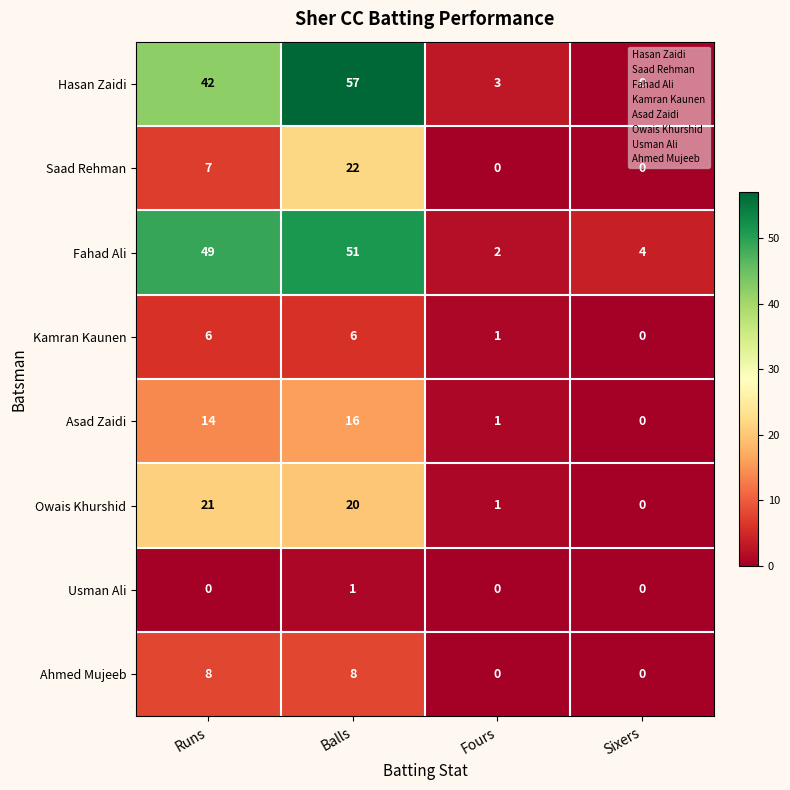

At which category is the sum across all series the highest?

Balls